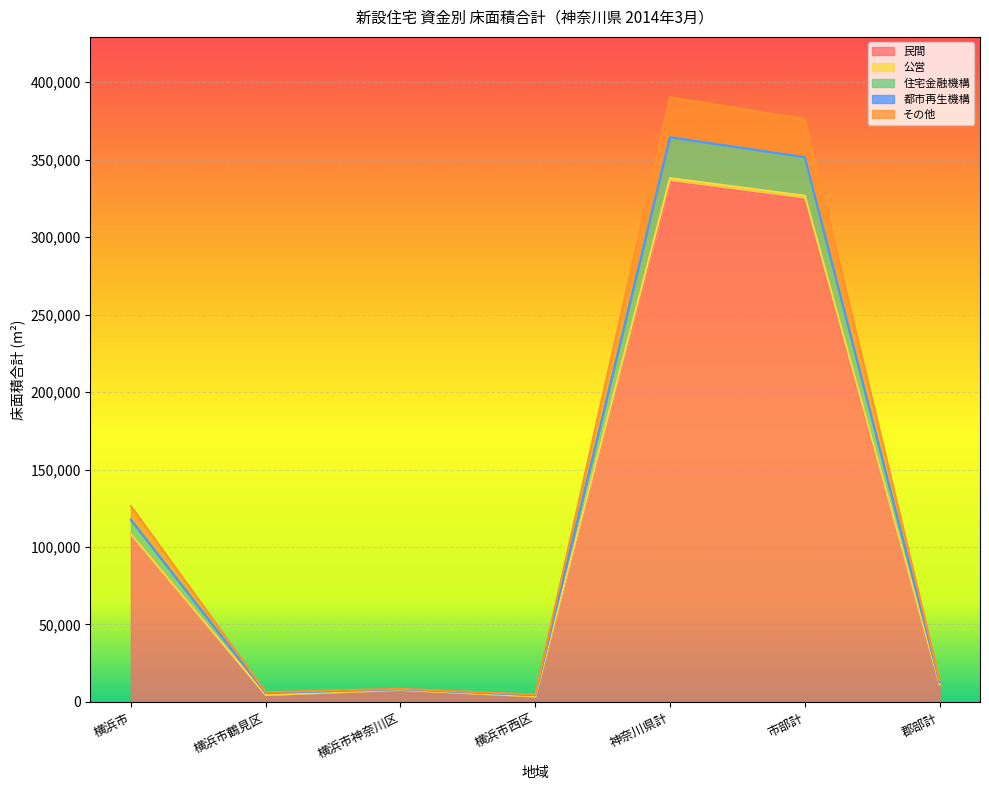

What is the total value across all series at 横浜市?

126387